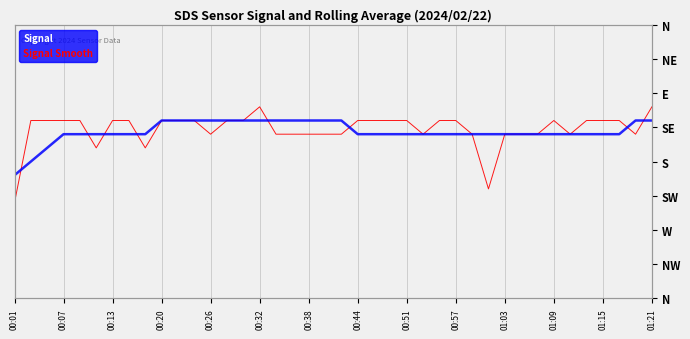

True or false: Signal Smooth and Signal intersect in this chart.

True